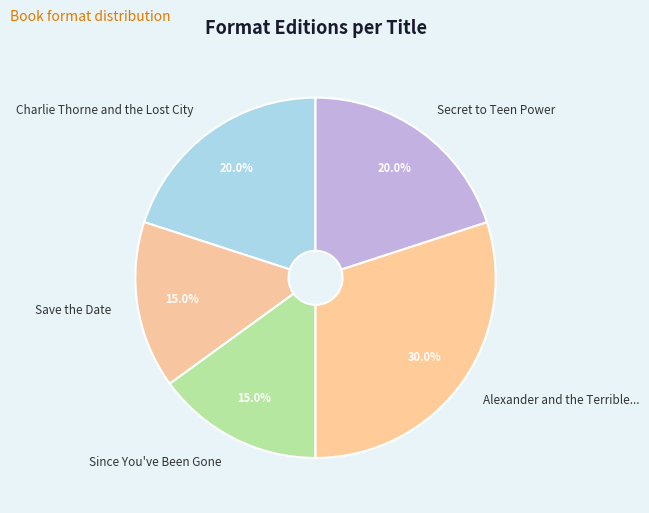

Which category has the biggest portion of the pie?

Alexander and the Terrible...